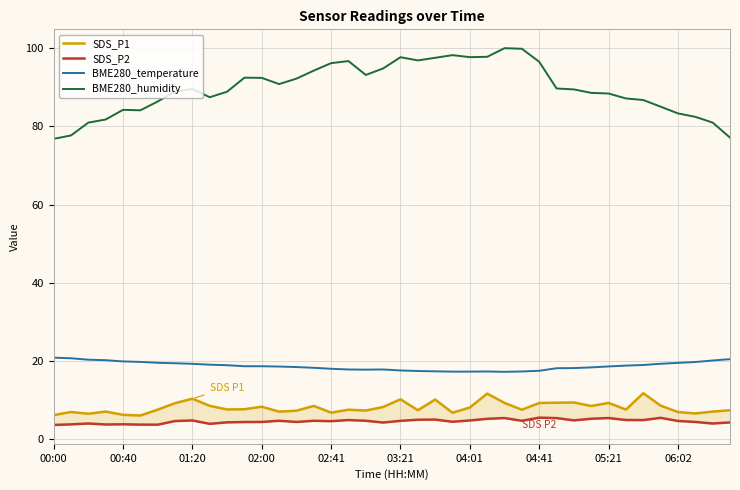

Rank the series at 00:00 from lowest to highest value.

SDS_P2, SDS_P1, BME280_temperature, BME280_humidity